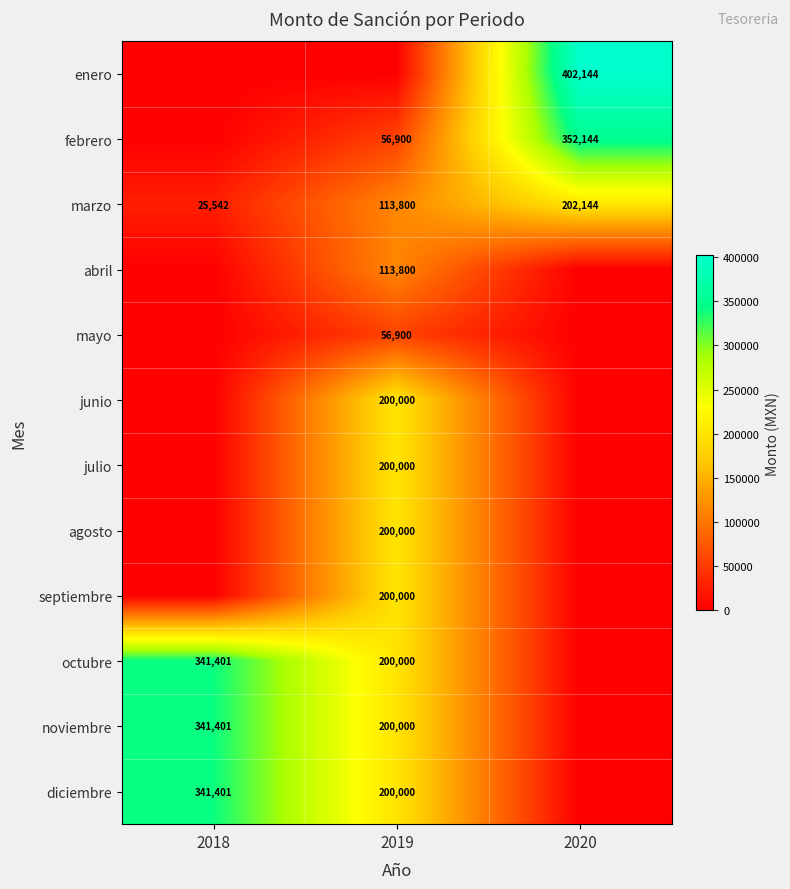

The octubre series shows 268953 at 2019. True or false?

False